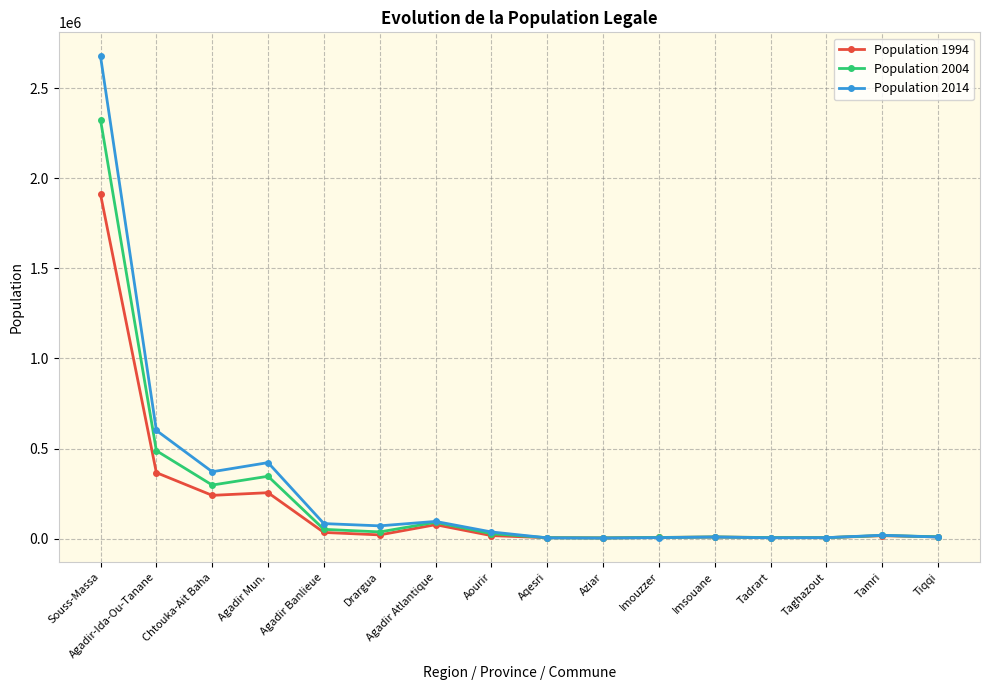

Which series has the largest total across all categories?

Population 2014